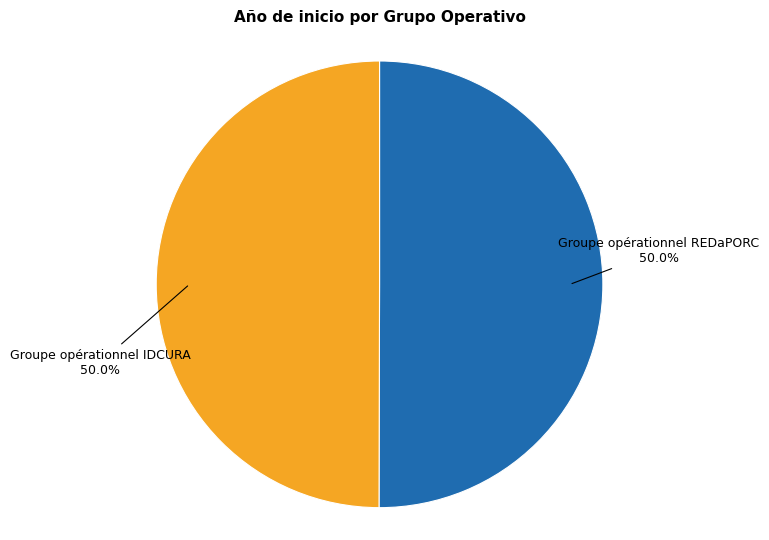

To the nearest percent, what is the combined percentage of Groupe opérationnel REDaPORC and Groupe opérationnel IDCURA?

100%